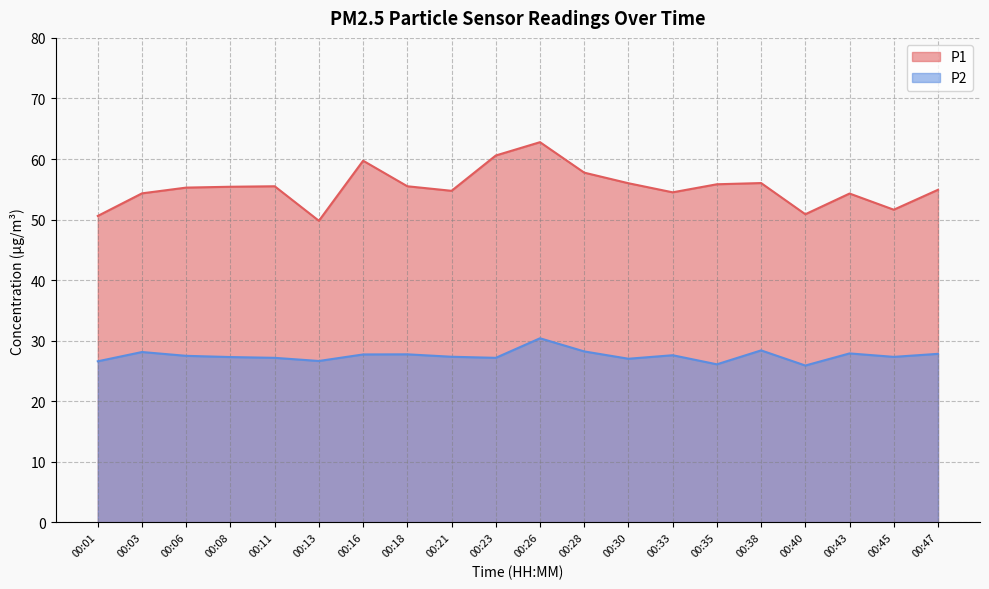

What is the difference between the P2 values at 00:35 and 00:03?

2.0